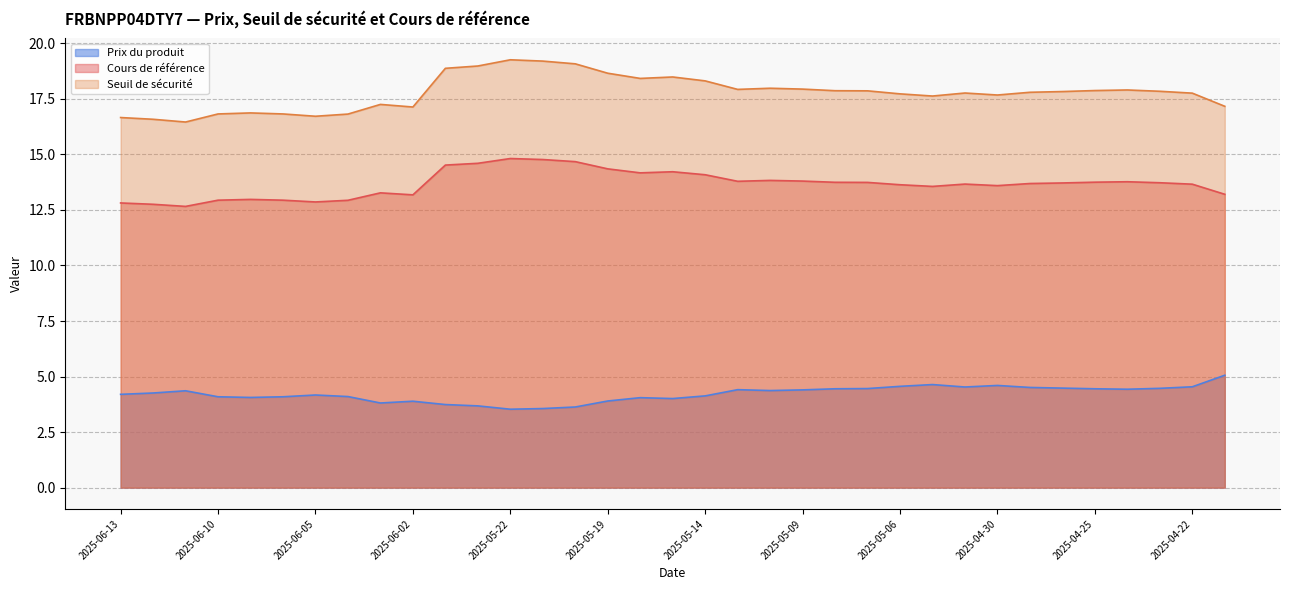

True or false: Prix du produit and Cours de référence intersect in this chart.

False